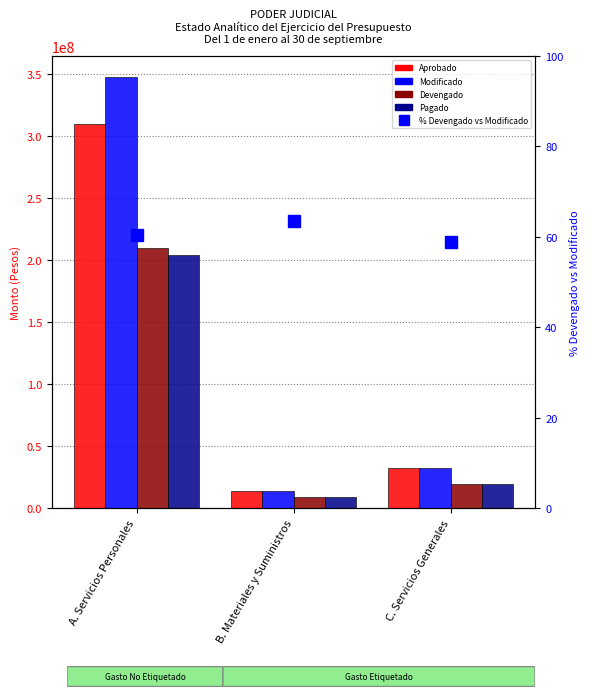

What is the difference between the second highest and minimum values in the % Devengado vs Modificado series?

1.6